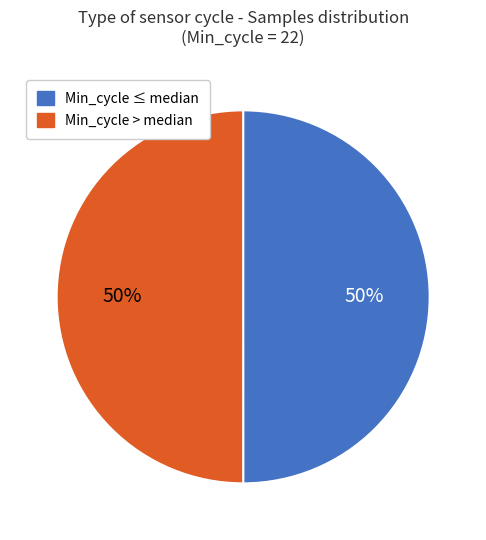

To the nearest percent, what is the average slice percentage?

50%